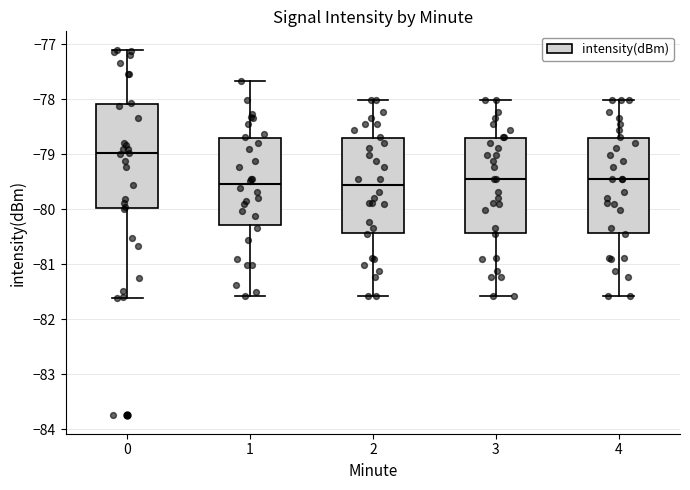

Reading left to right, transcribe this box plot: for each box, give where its median line is, the range the box spans, and where its two whiskers end, as read against the y-axis. The values are not printed on the chart, so give them approximately, as read against the axis.

0: median -79.0, box -80.0 to -78.1, whiskers -81.6 to -77.1
1: median -79.5, box -80.3 to -78.7, whiskers -81.6 to -77.7
2: median -79.6, box -80.4 to -78.7, whiskers -81.6 to -78.0
3: median -79.5, box -80.4 to -78.7, whiskers -81.6 to -78.0
4: median -79.5, box -80.4 to -78.7, whiskers -81.6 to -78.0